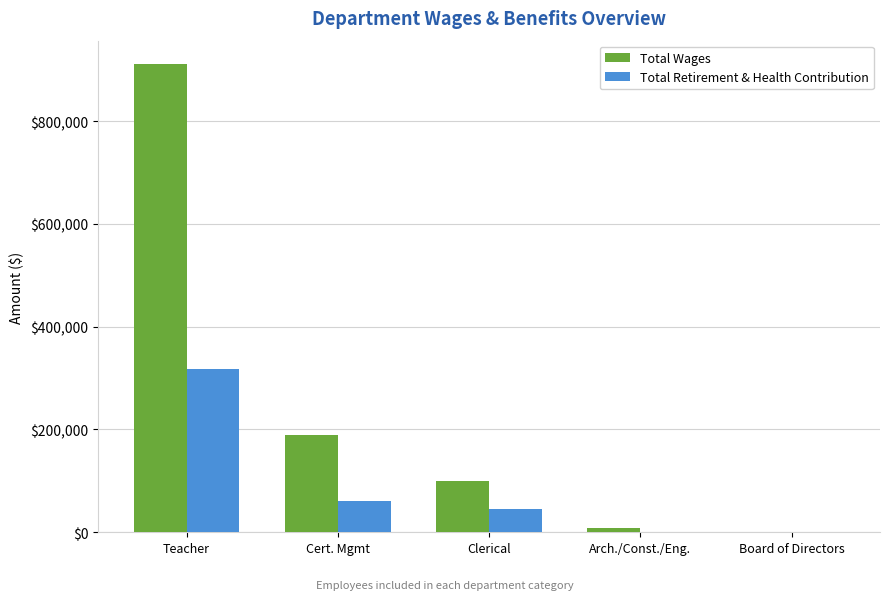

Which series has the largest range (max minus min)?

Total Wages